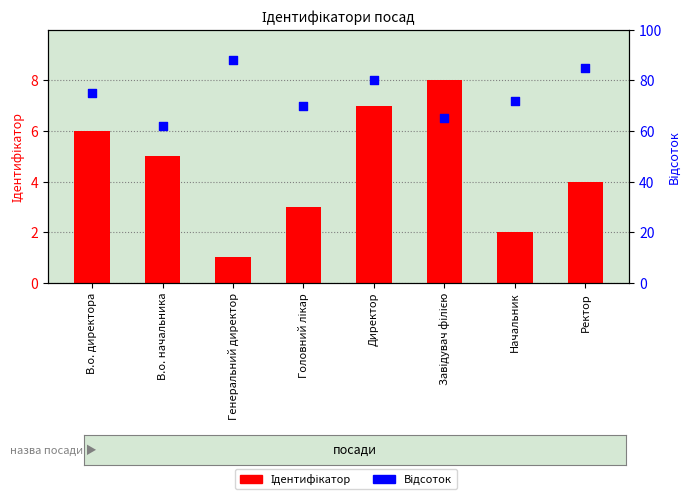

What is the total value across all series at Генеральний директор?

89